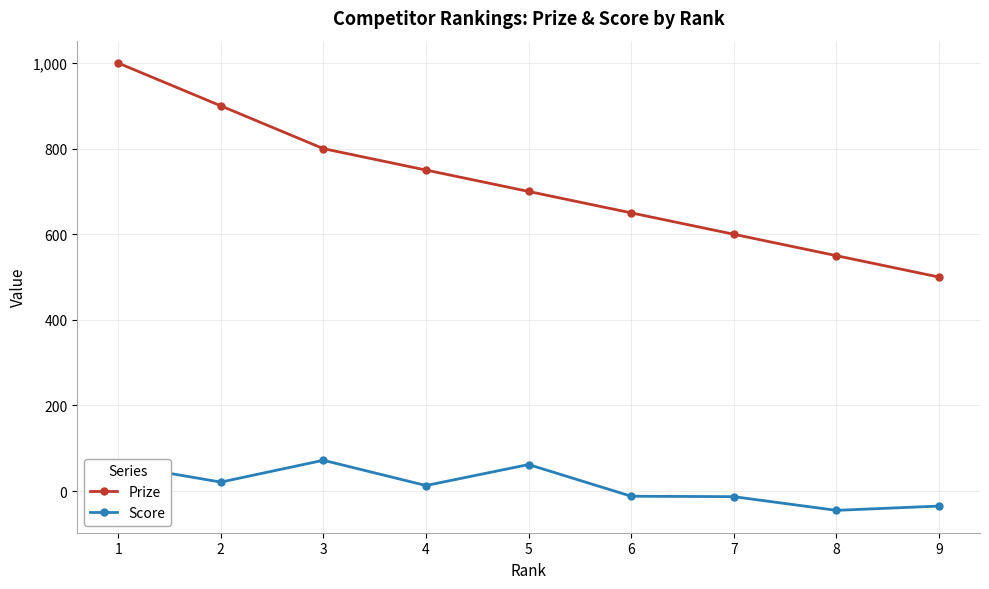

At which label is Prize closest to 750?

4